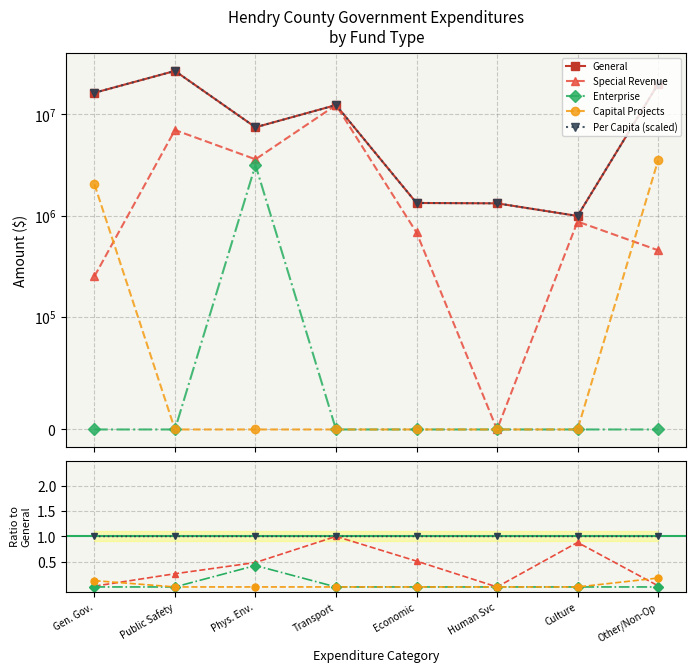

Rank the series by their maximum value, from lowest to highest.

Enterprise, Capital Projects, Special Revenue, General, Per Capita